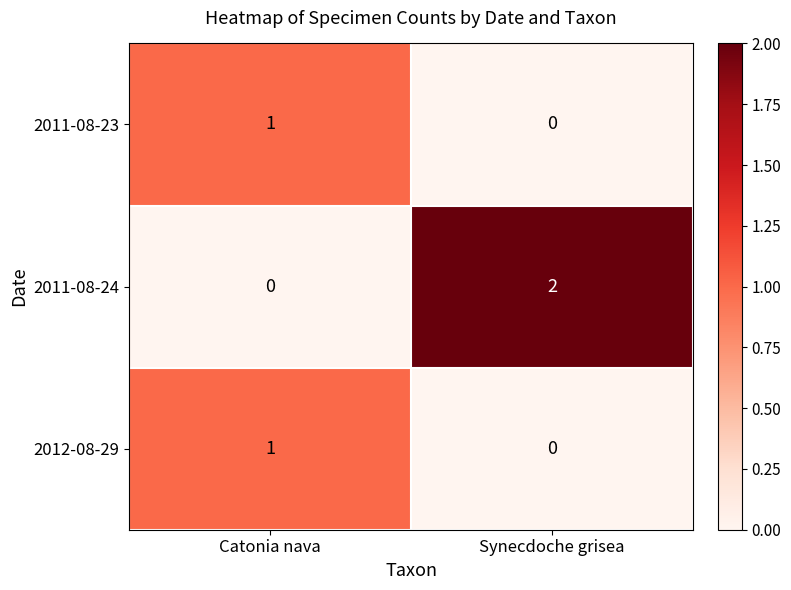

At which category does the chart reach its peak across all series?

Synecdoche grisea